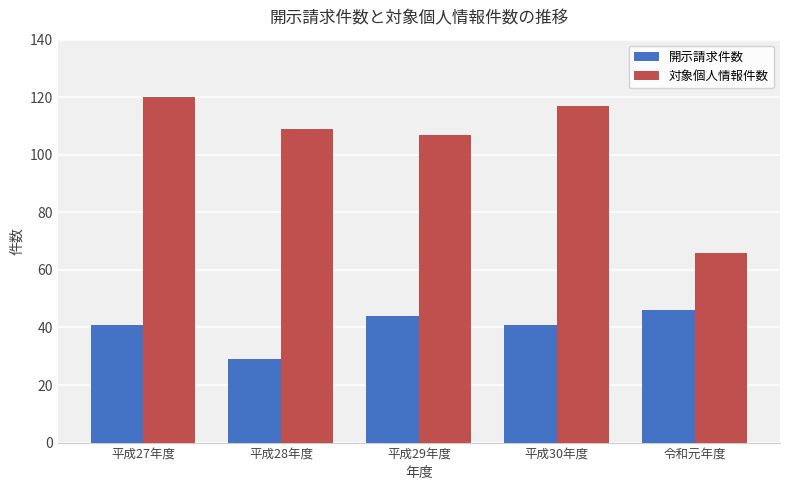

Reading left to right, what are all the values shown in this chart?

開示請求件数: 41	29	44	41	46
対象個人情報件数: 120	109	107	117	66